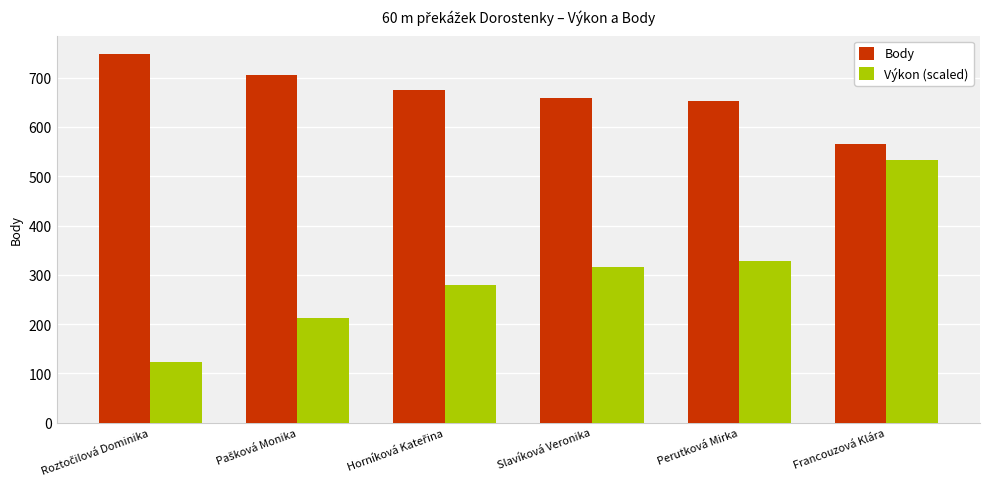

Reading left to right, what are all the values shown in this chart?

Body: 748.0	706.0	675.0	659.0	653.0	565.0
Výkon (scaled): 124.0	212.0	280.0	316.0	328.0	532.0